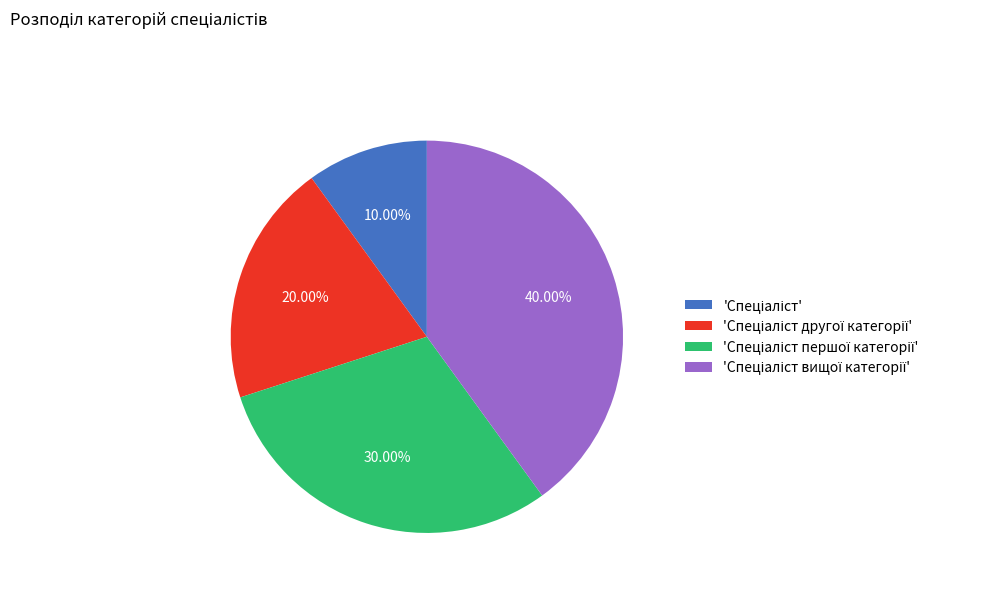

Is there a majority slice in this chart?

No